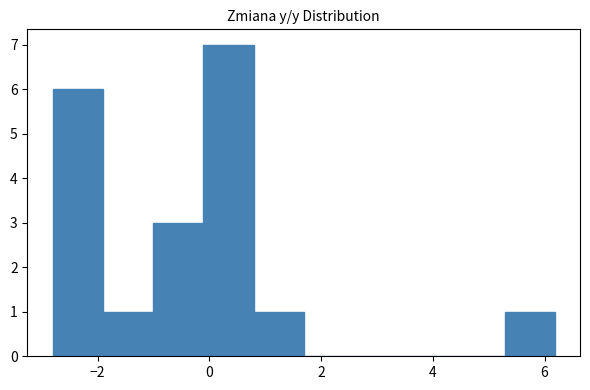

How tall is the bar that spans -2.8 to -2.0 on the x-axis? Neither the bar edges nor the heights are printed on the chart, so give them approximately, as read against the axes.

6